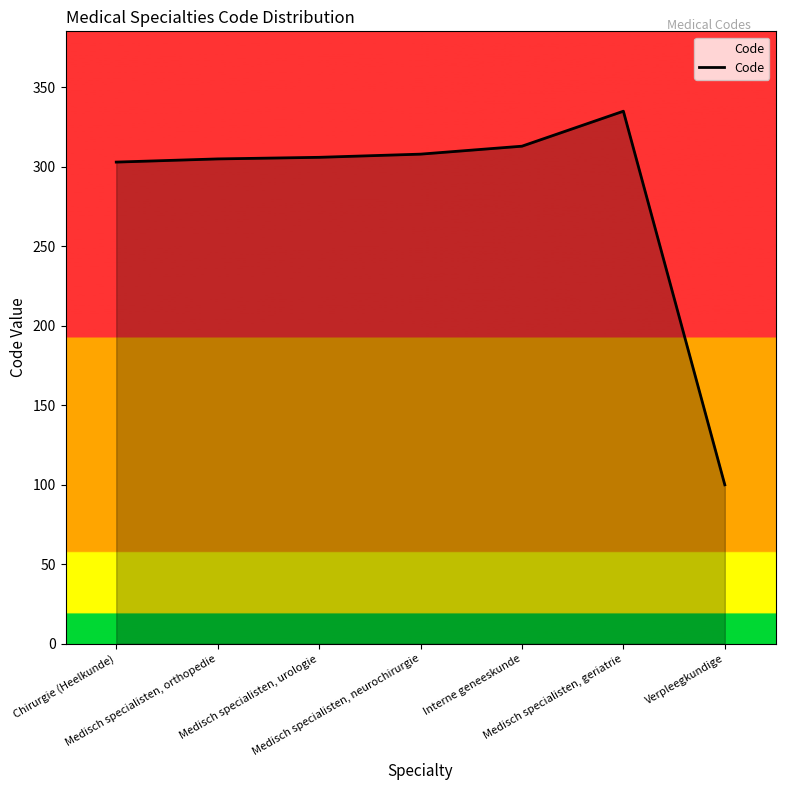

At which category does the chart reach its peak across all series?

Medisch specialisten, geriatrie